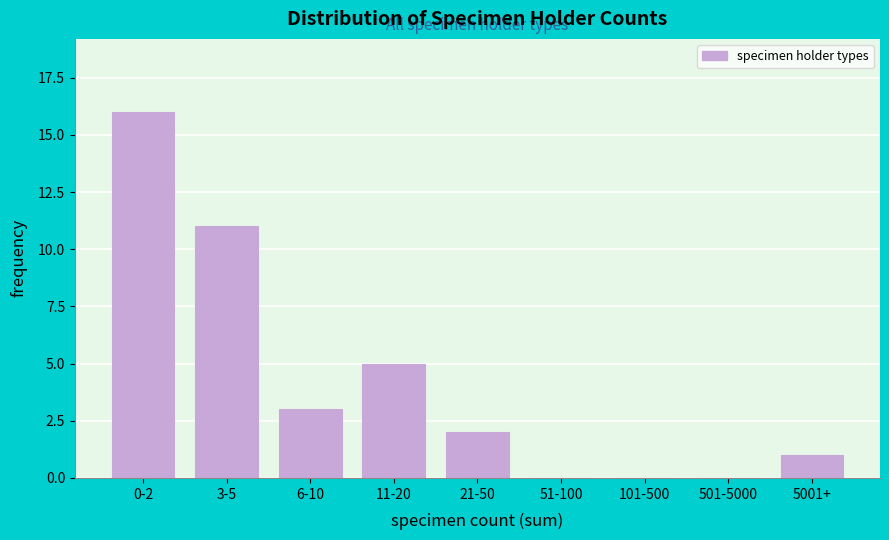

Reading left to right, extract all data points from this chart.

0-2=16	3-5=11	6-10=3	11-20=5	21-50=2	51-100=0	101-500=0	501-5000=0	5001+=1